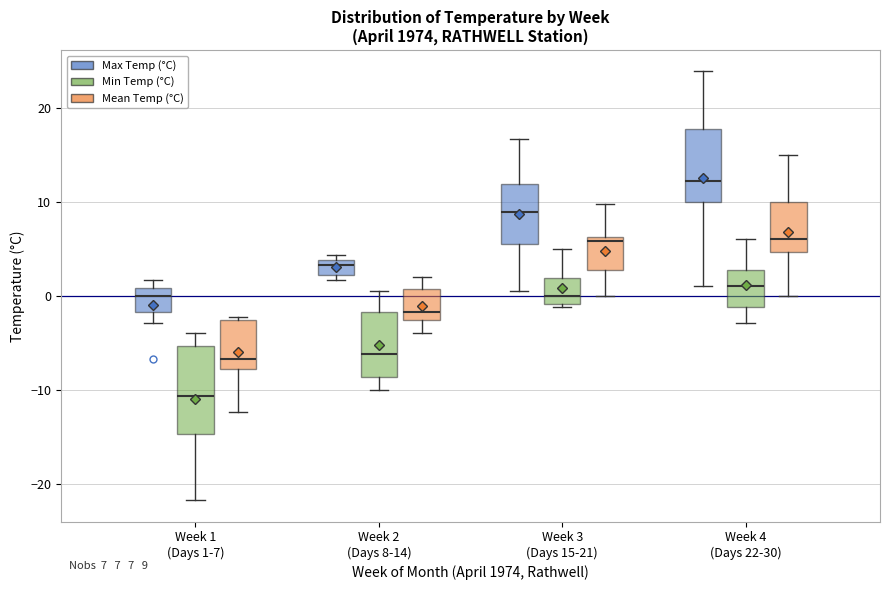

Which box has the highest median line?

Week 4 (Days 22-30) (Max Temp (°C))